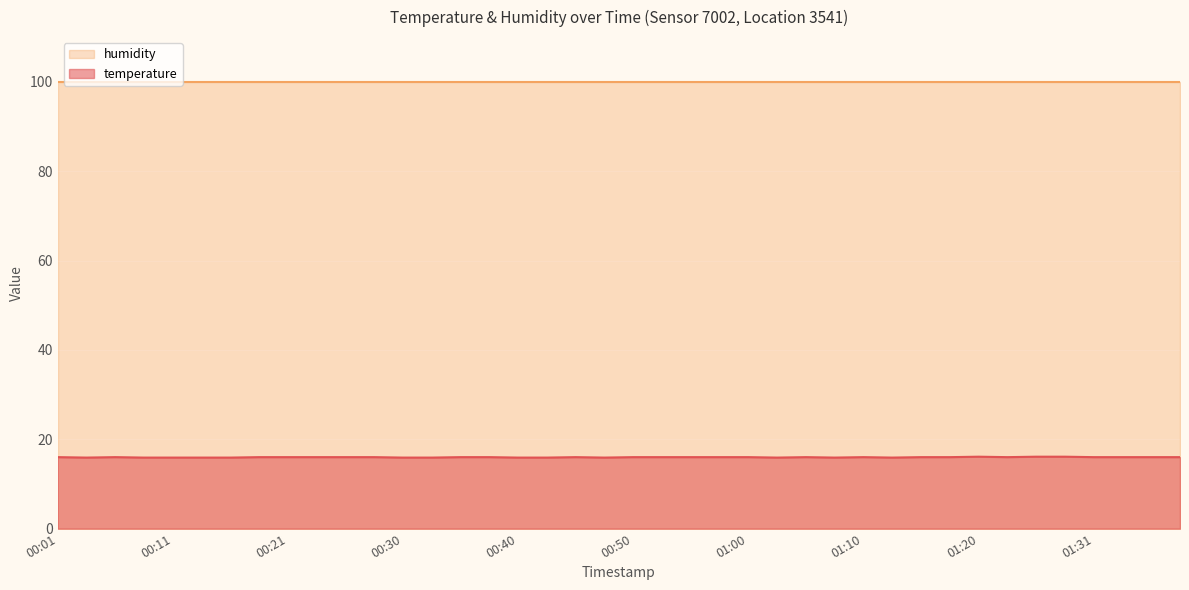

What is the change in value from 00:11 to 00:45?

+0.1